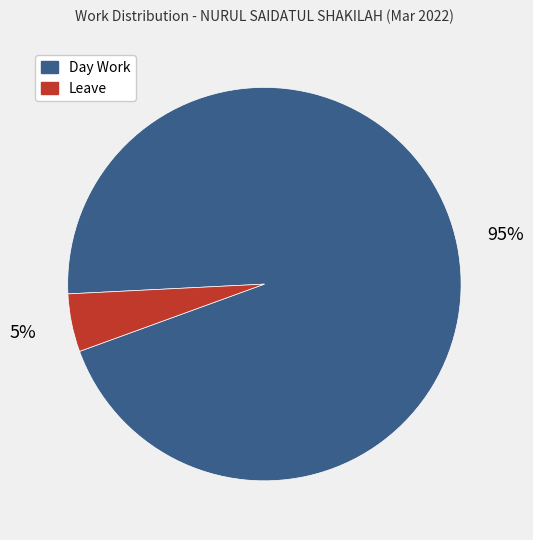

To the nearest percent, what is the difference between the largest and smallest slice percentages?

90%